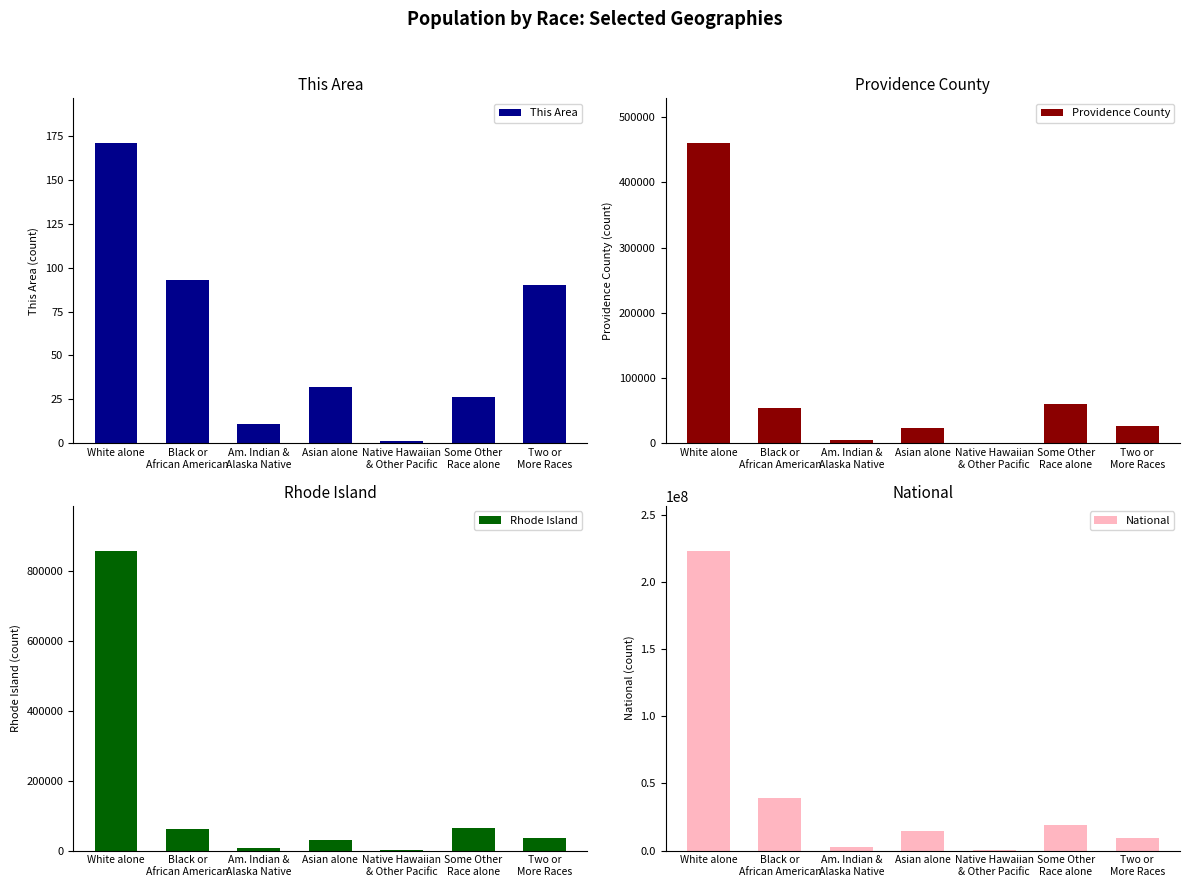

Is it true that Providence County equals 23006 at Asian alone?

True